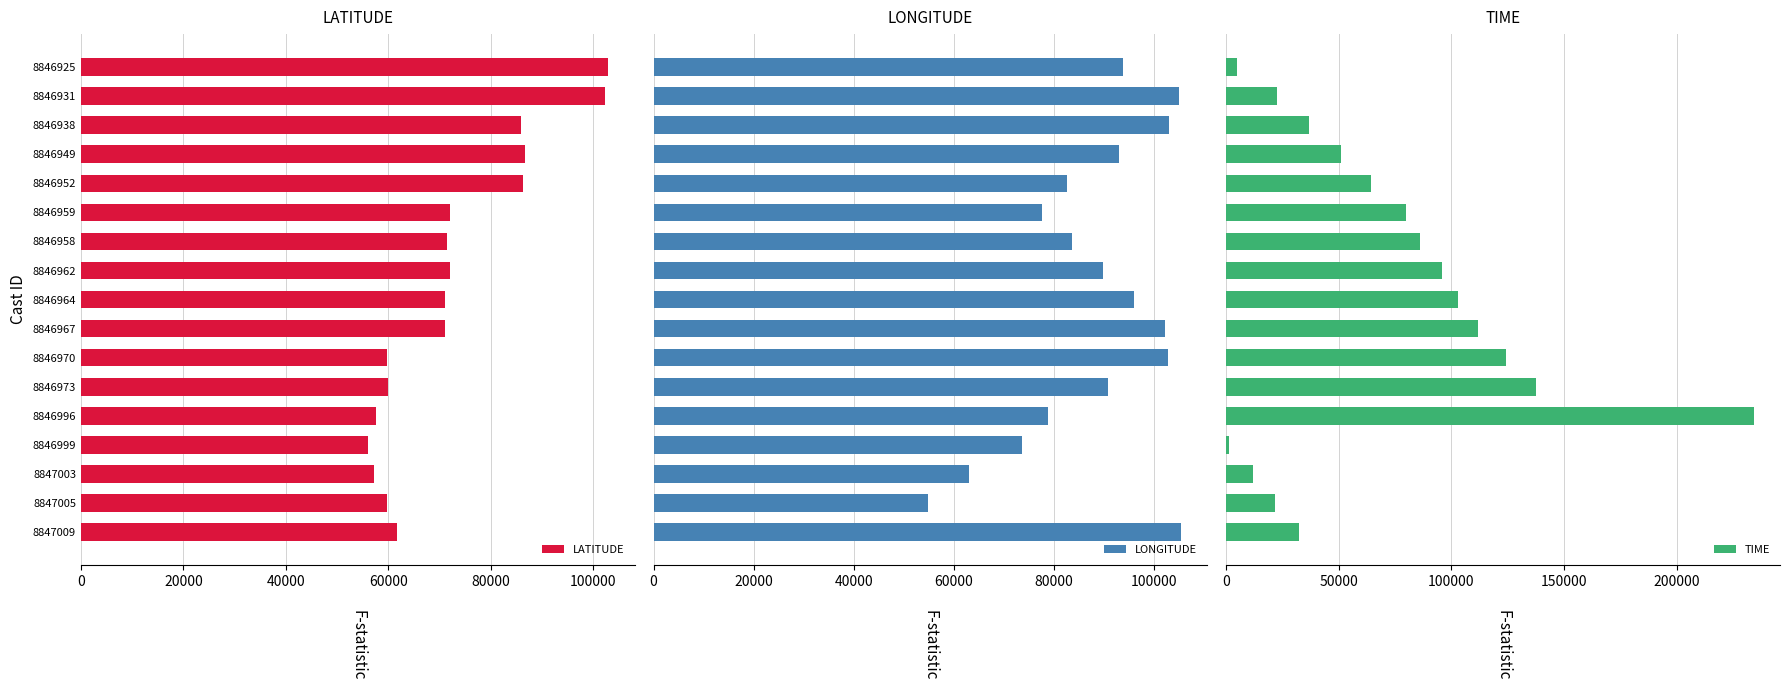

What is the highest value of the LATITUDE series?

103000.0